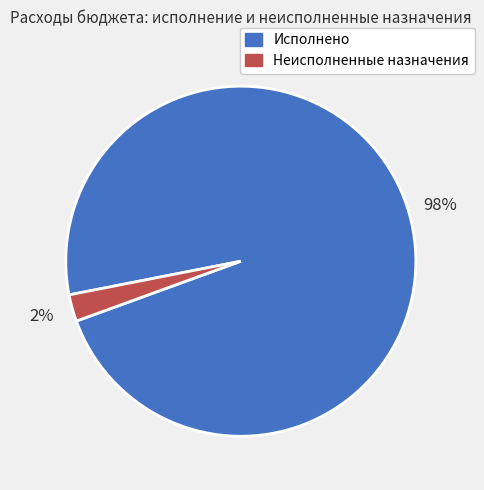

Is the sum of Неисполненные назначения and Исполнено greater than half?

Yes